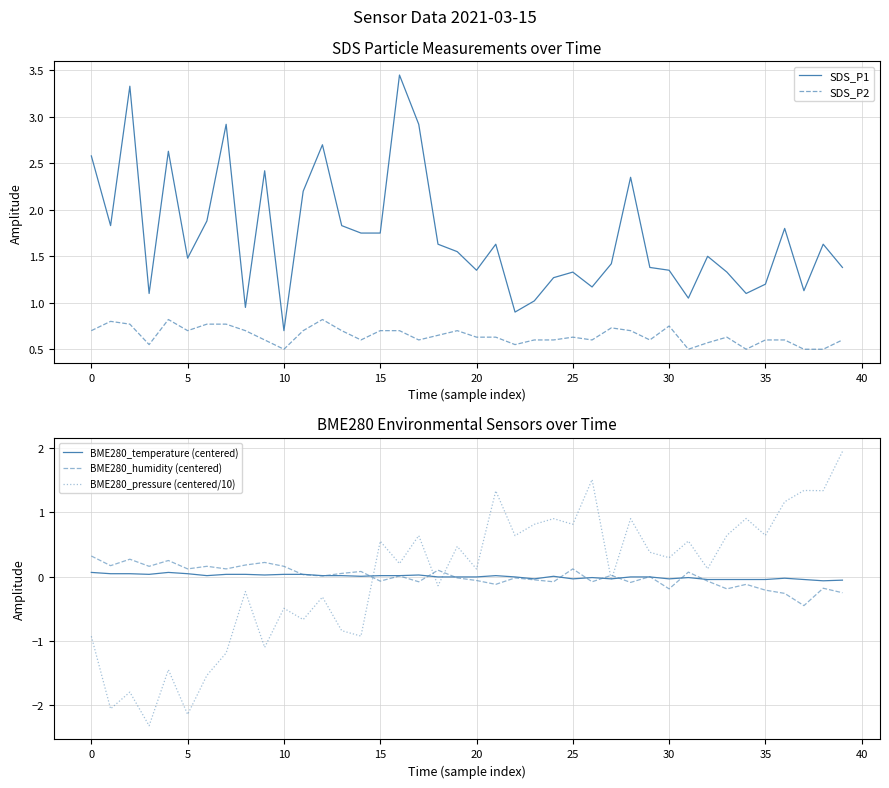

What is the sum of all SDS_P1 values?

68.9